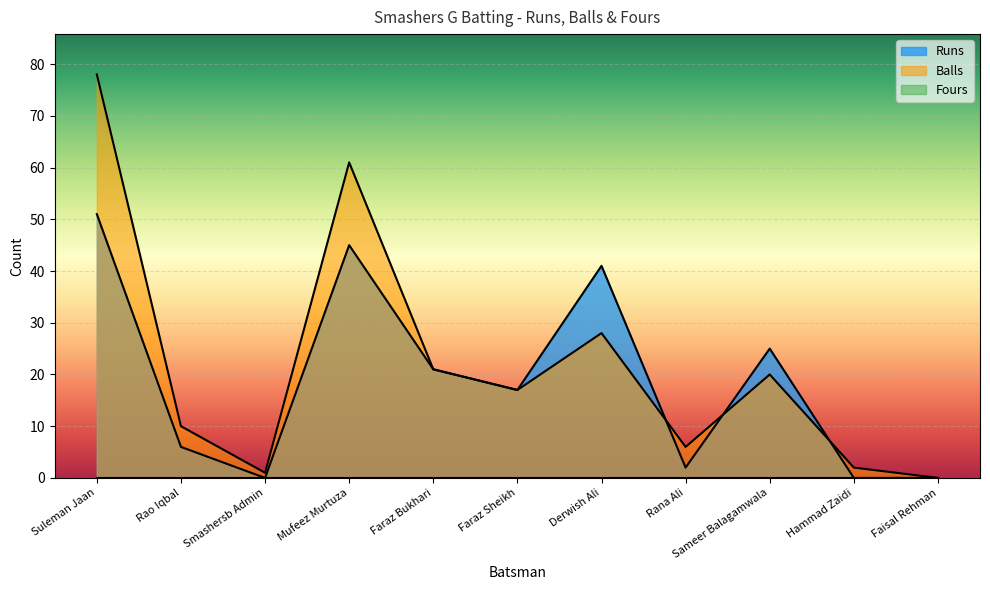

Between which two adjacent categories do Balls and Runs first intersect?

Derwish Ali and Rana Ali